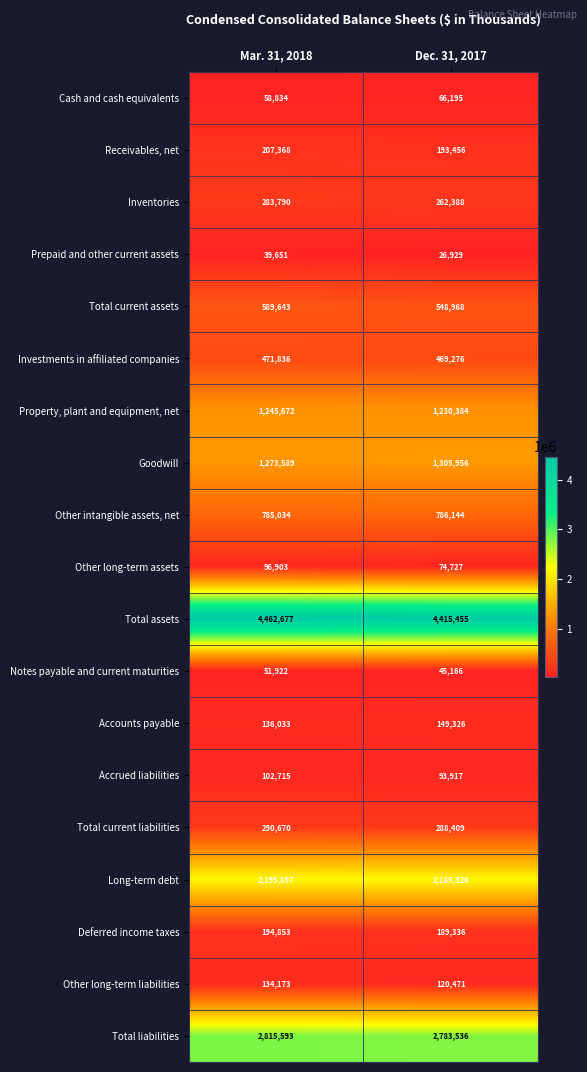

What is the sum of all Total assets values?

8878132